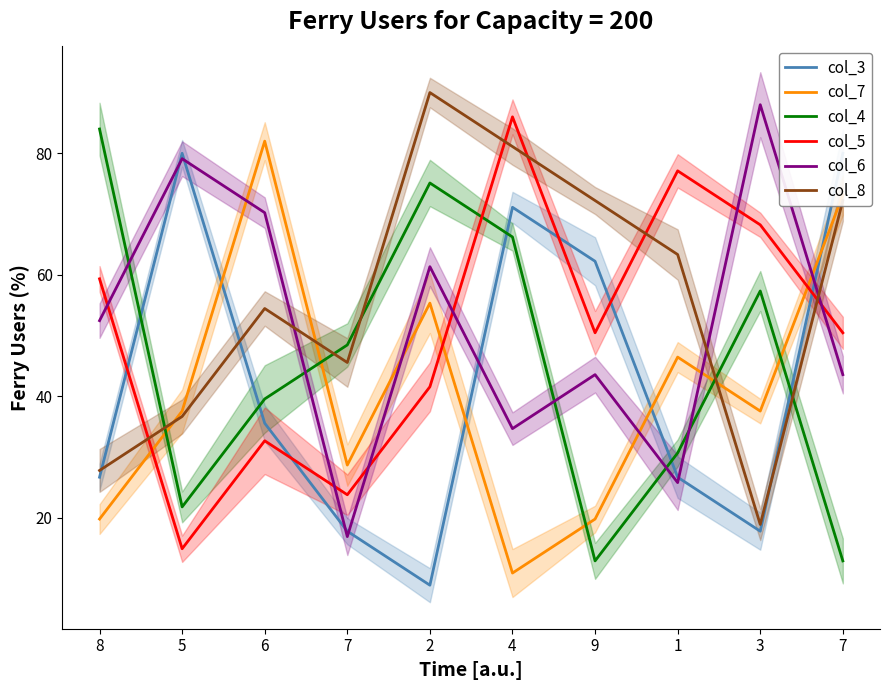

Count the number of data series in this chart.

6